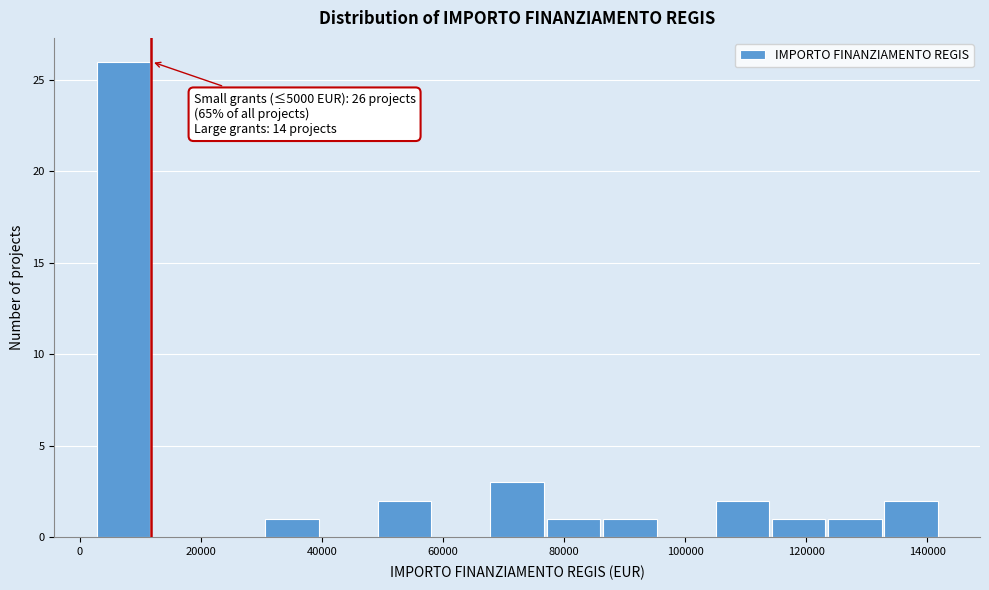

Which range on the x-axis has the tallest bar?

2000 to 12000